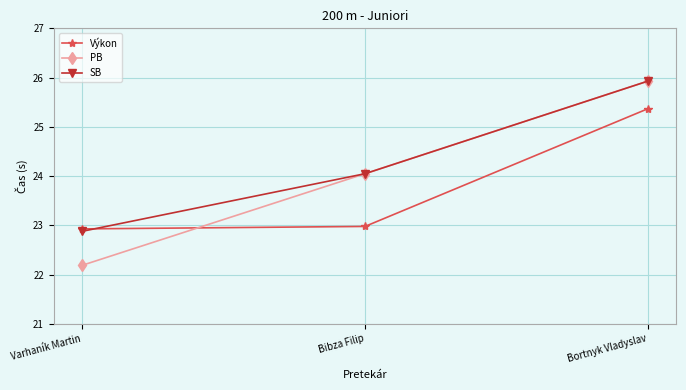

What is the label of the 3rd point from the right?

Varhaník Martin